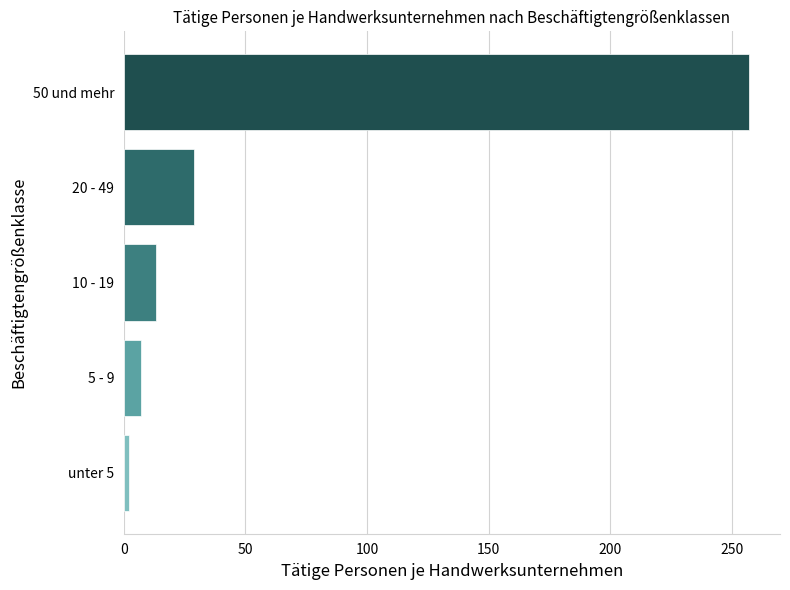

List the labels in order of value, smallest first.

unter 5, 5 - 9, 10 - 19, 20 - 49, 50 und mehr